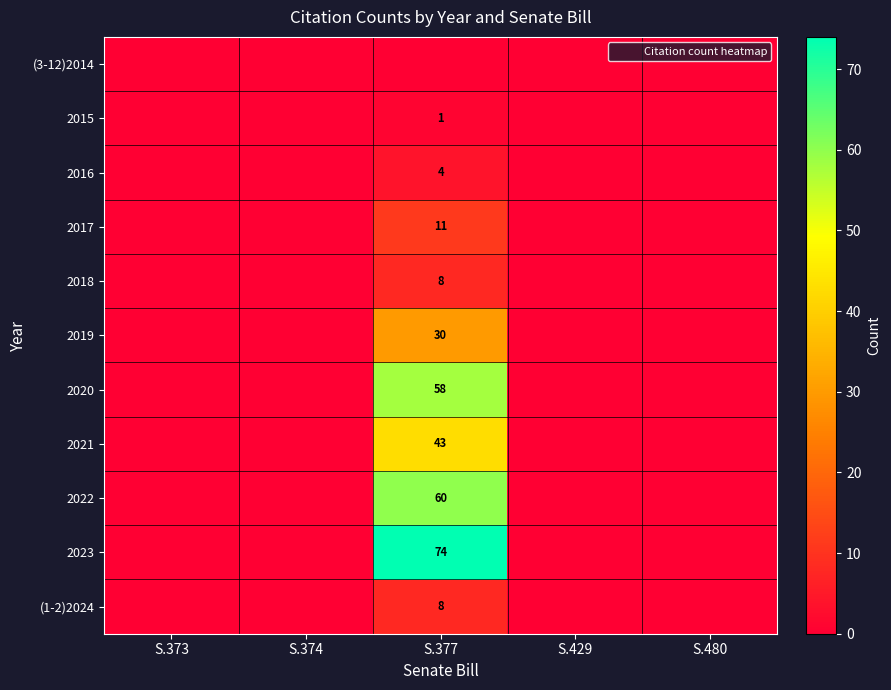

What is the maximum value shown in the chart?

74